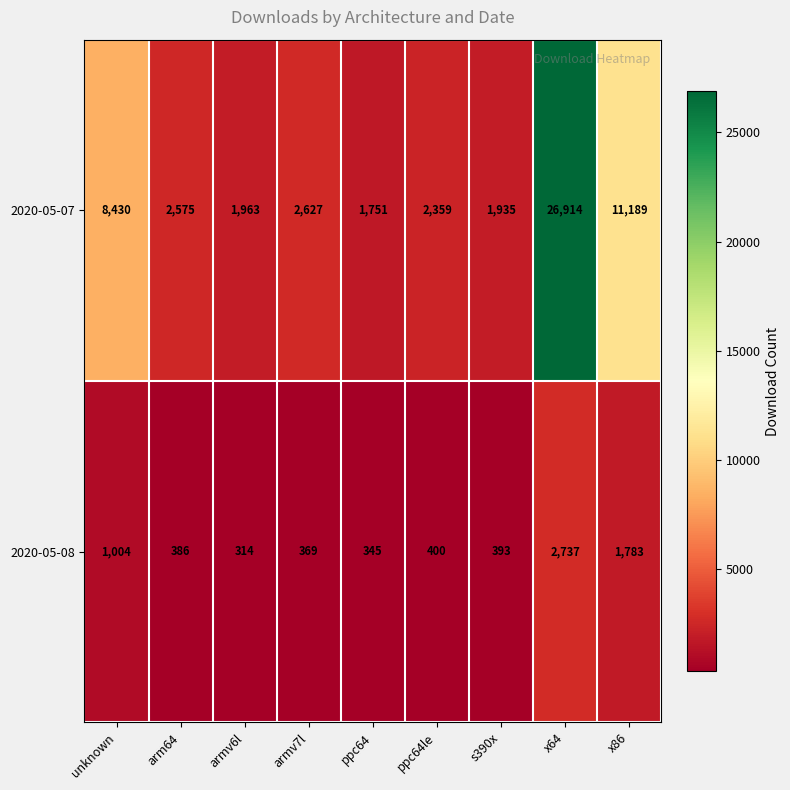

What is the total value across all series at unknown?

9434